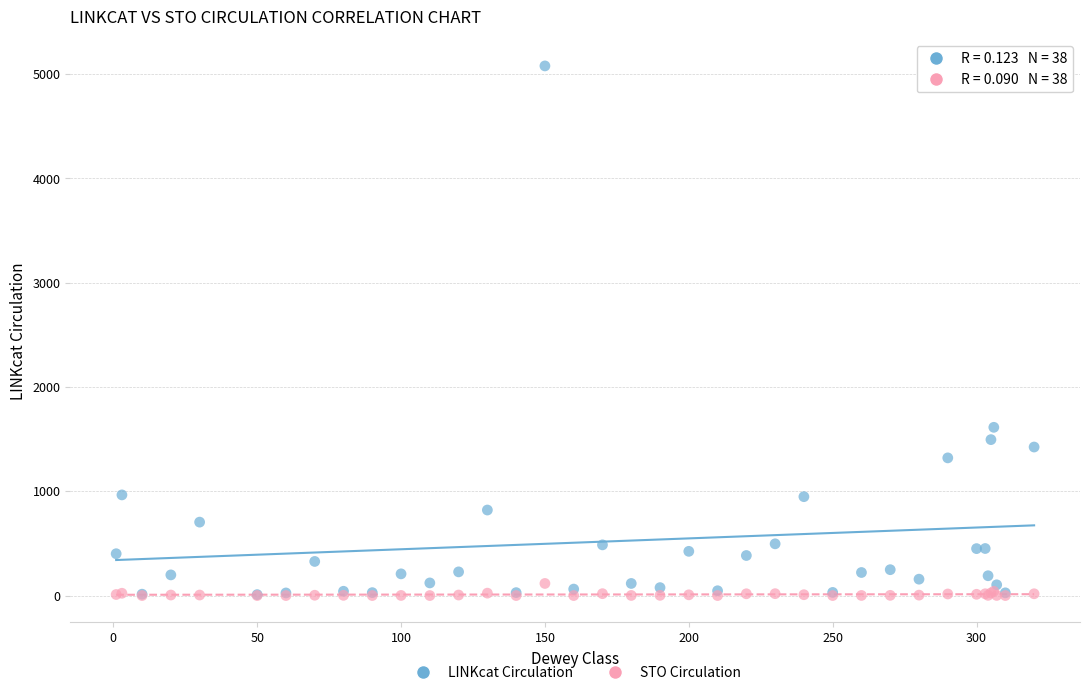

Across all series, what Y value is closest to 2539?

1613